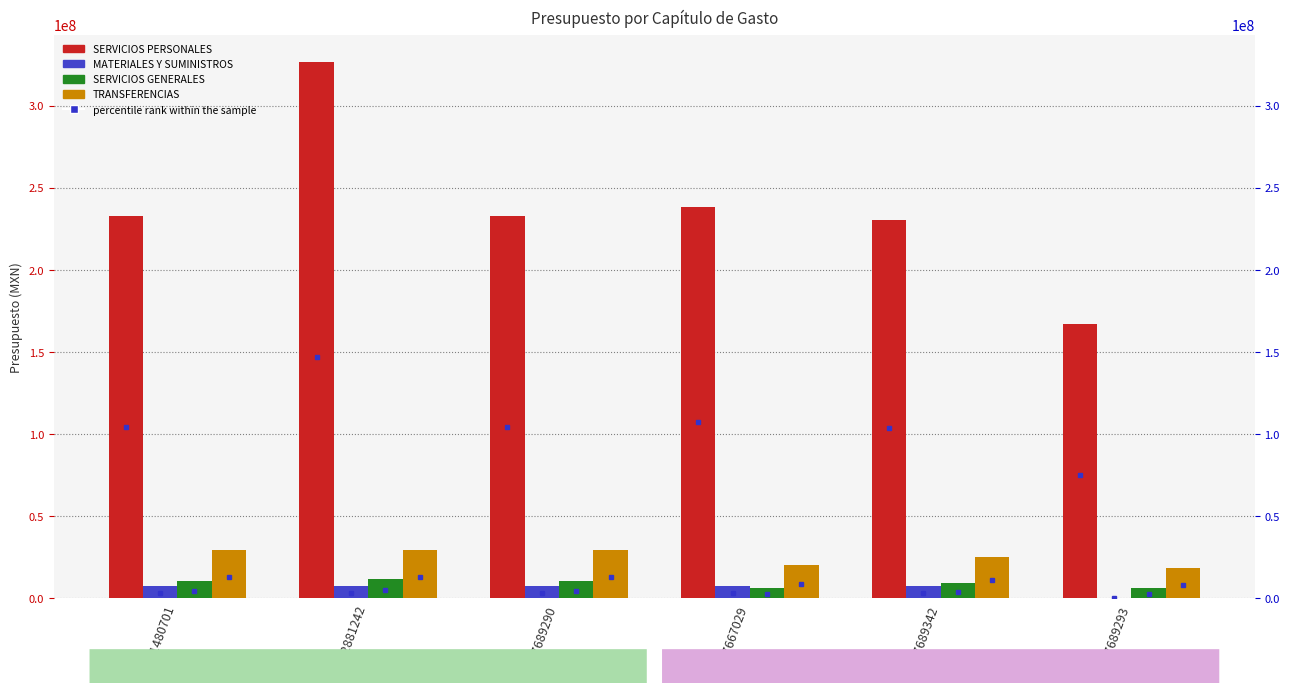

Reading right to left, what are all the values shown in this chart?

SERVICIOS PERSONALES: 167339432.2	230261588.2	238386656.8	232572992.2	326839496.4	232572992.2
MATERIALES Y SUMINISTROS: 457160.1	7872855.7	7835555.5	7821095.2	7795203.2	7821095.2
SERVICIOS GENERALES: 6632946.3	9202897.7	6343188.8	10553591.8	12018705.7	10553591.8
TRANSFERENCIAS: 18271132.2	25388415.6	20160356.1	29638755.0	29186448.0	29638755.0